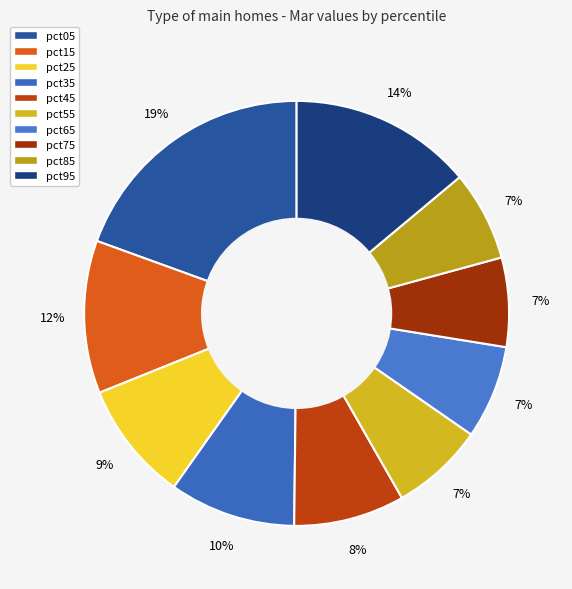

Which slice is the smallest?

pct75